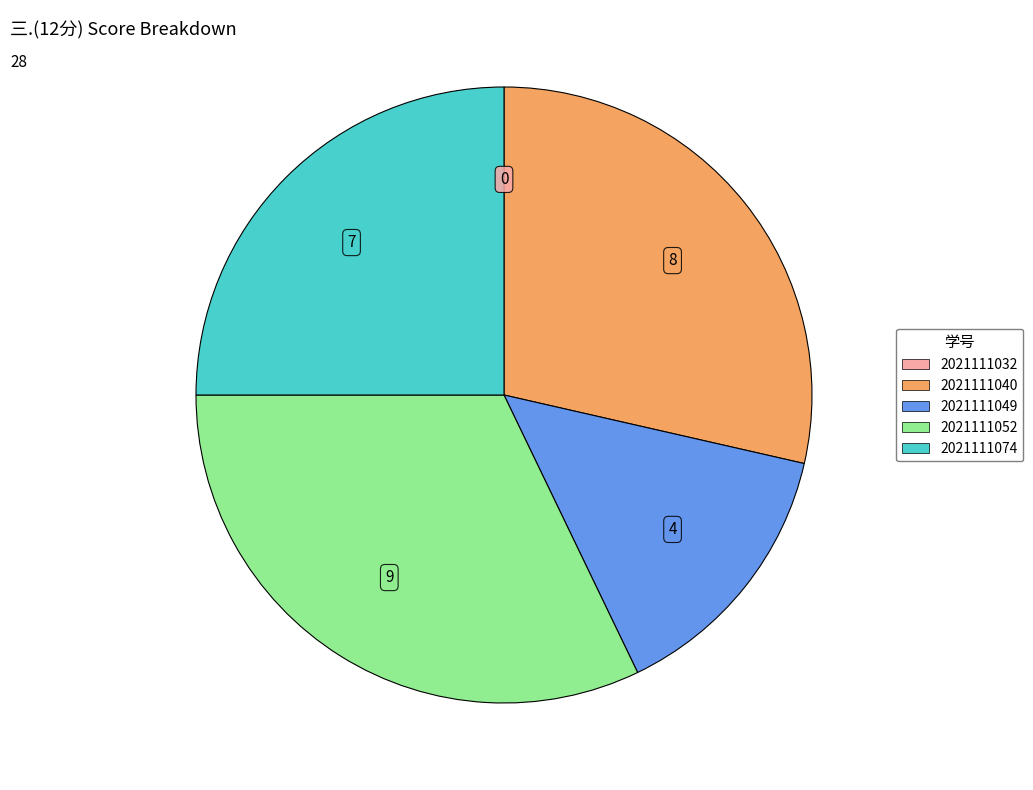

The 2021111052 slice represents 32% of the pie. True or false?

True